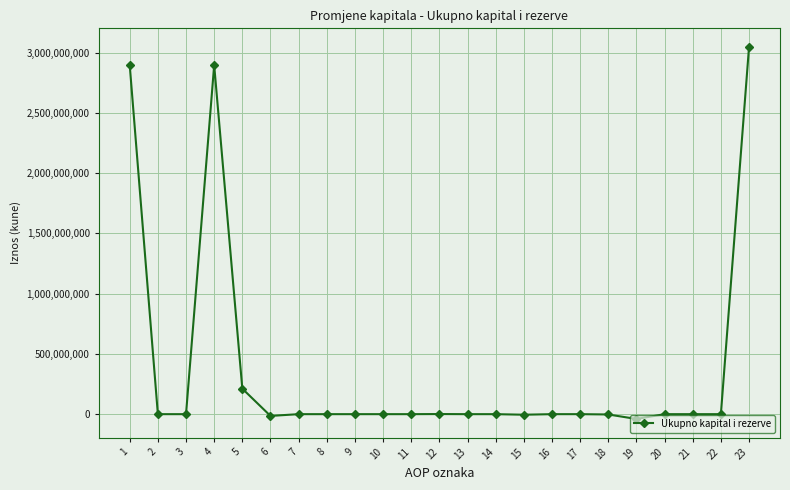

At which category does the data reach its first local peak?

4